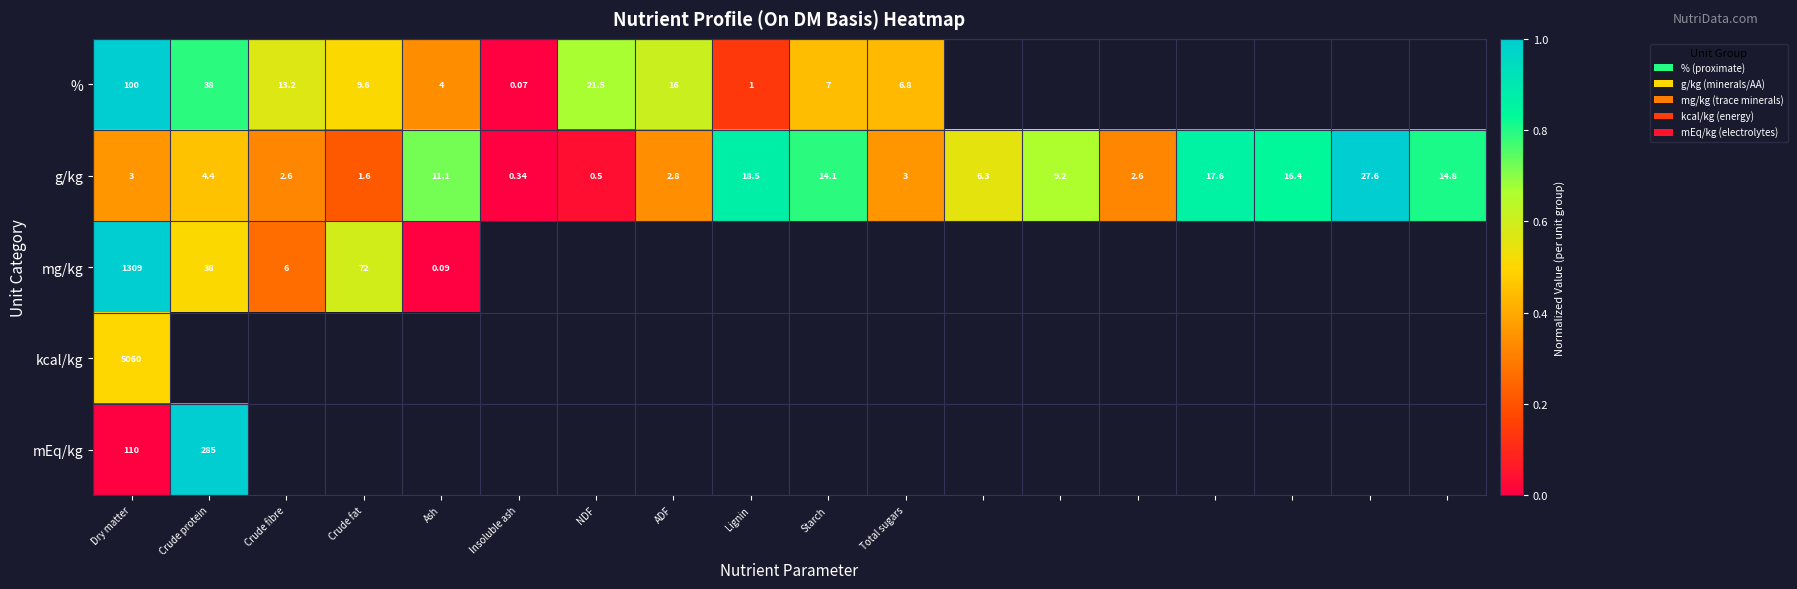

At which label is g/kg closest to 13?

Starch